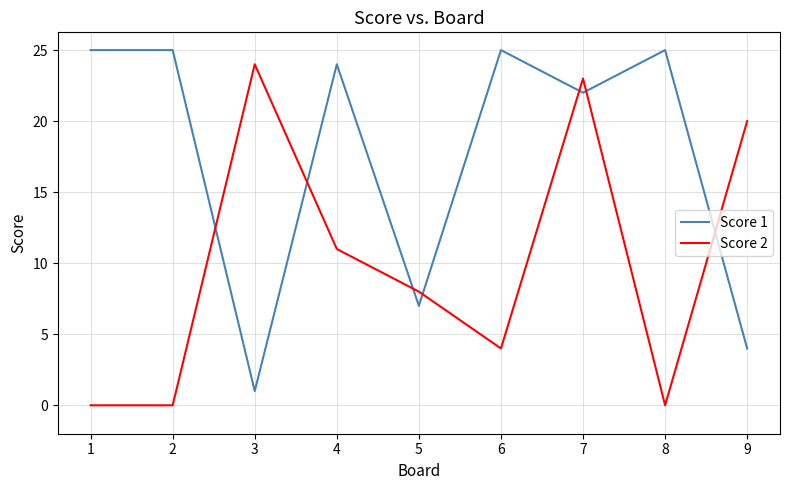

How many series are shown in this chart?

2